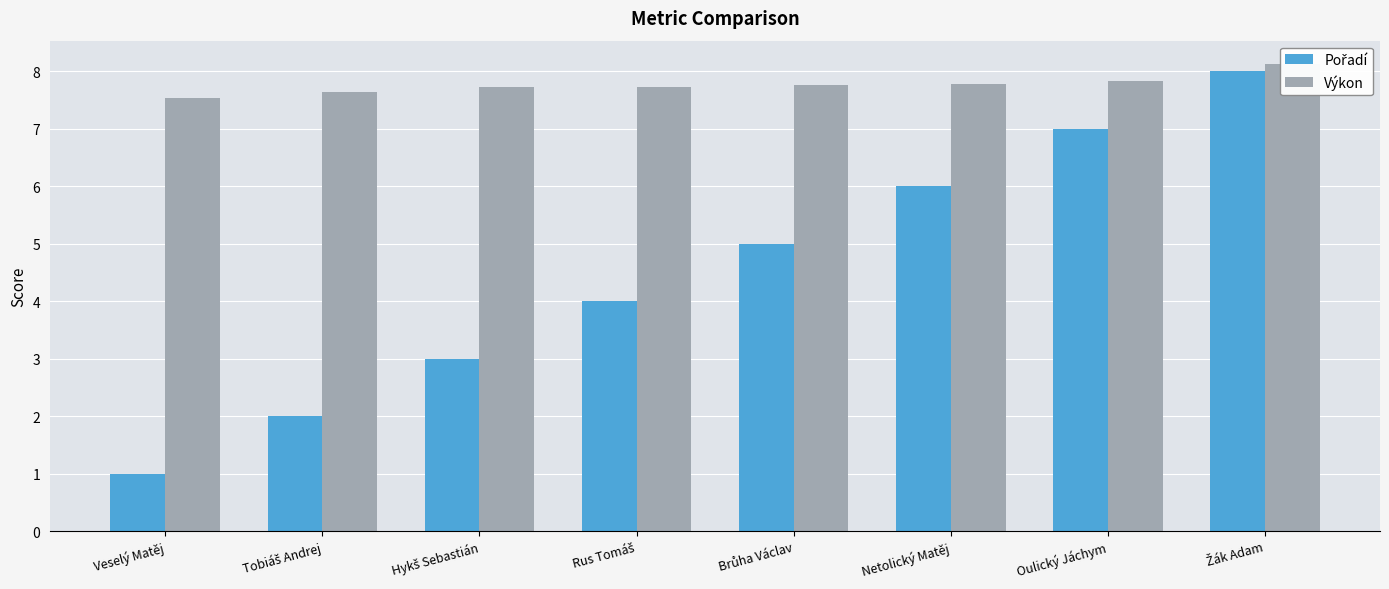

What is the difference between the second highest and second lowest values in the Pořadí series?

5.0